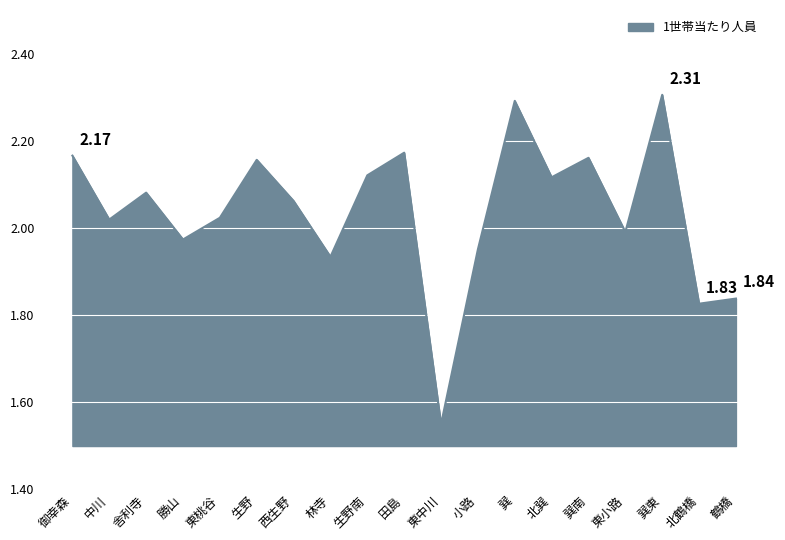

What is the difference between the values at 東小路 and 生野南?

0.1